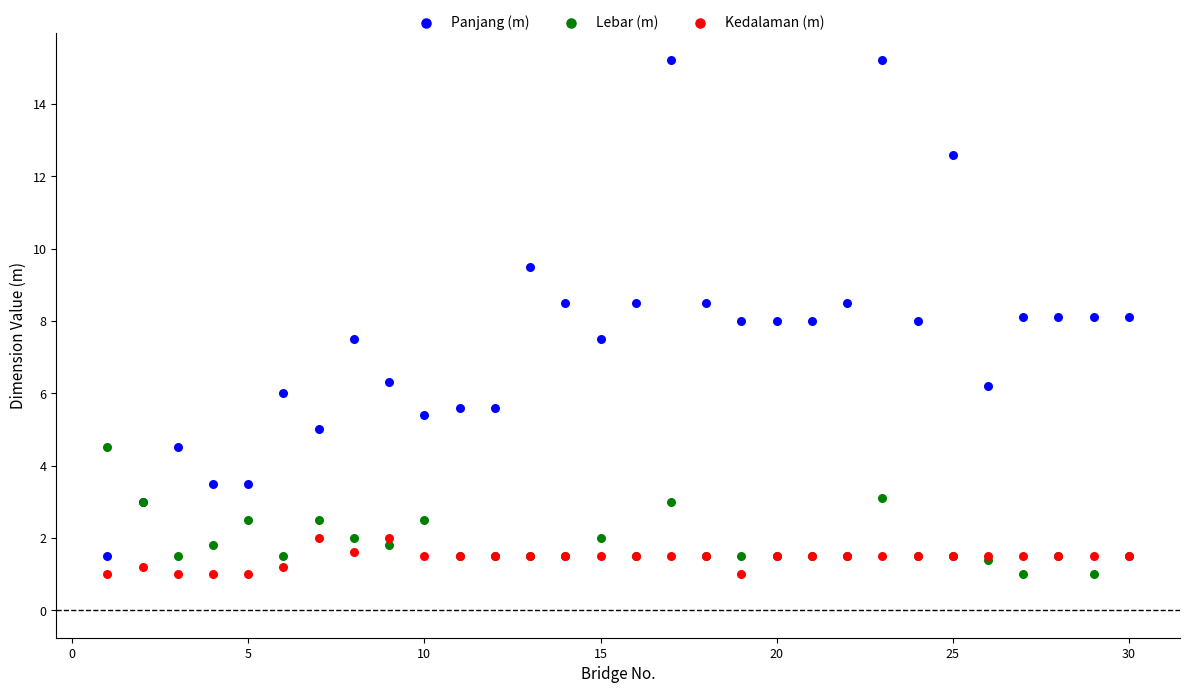

What is the X range (max minus min) for the scatter plot?

29.0